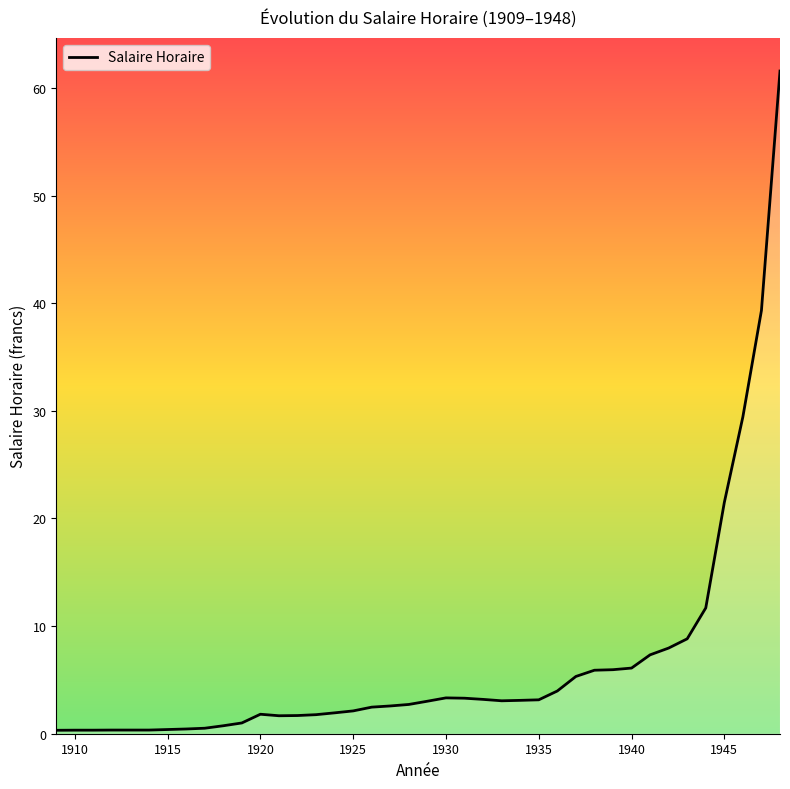

What is the difference between the second highest and minimum values?

39.0